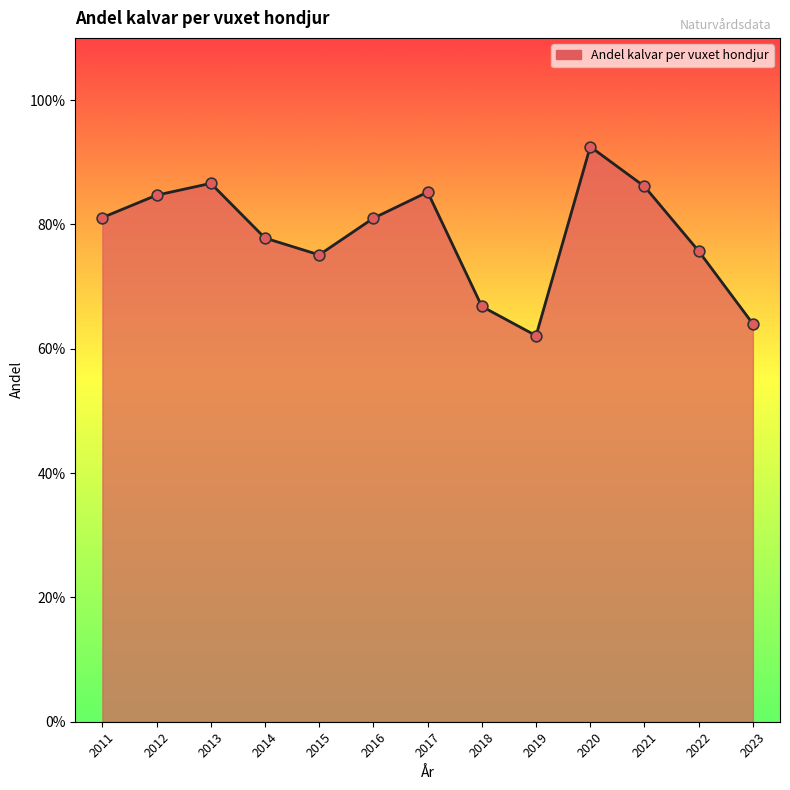

Does the chart have visible grid lines?

No